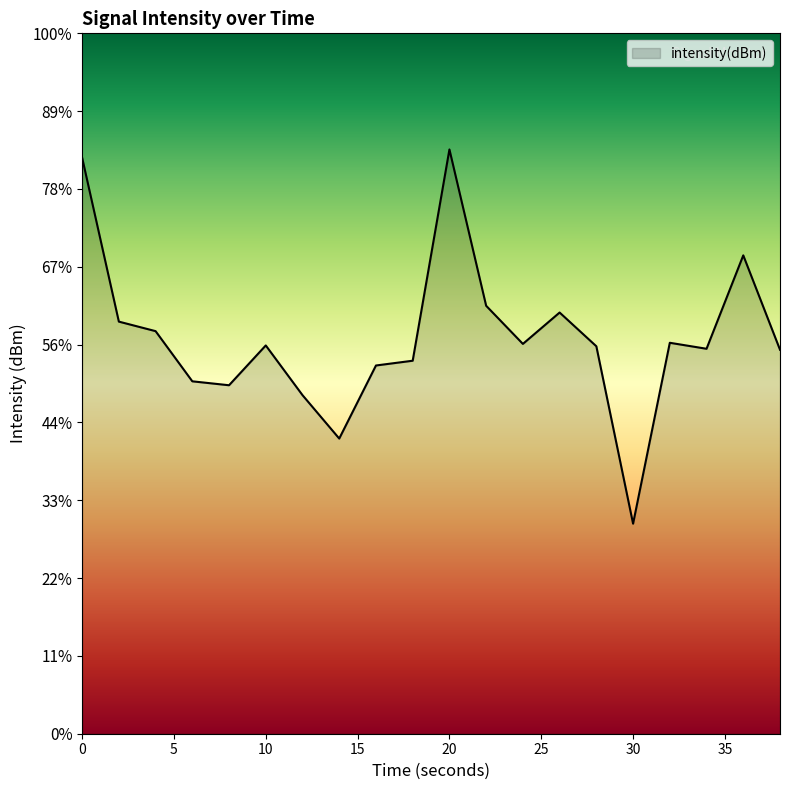

Rank the categories by value from lowest to highest.

30, 14, 12, 8, 6, 16, 18, 38, 34, 28, 10, 24, 32, 4, 2, 26, 22, 36, 0, 20